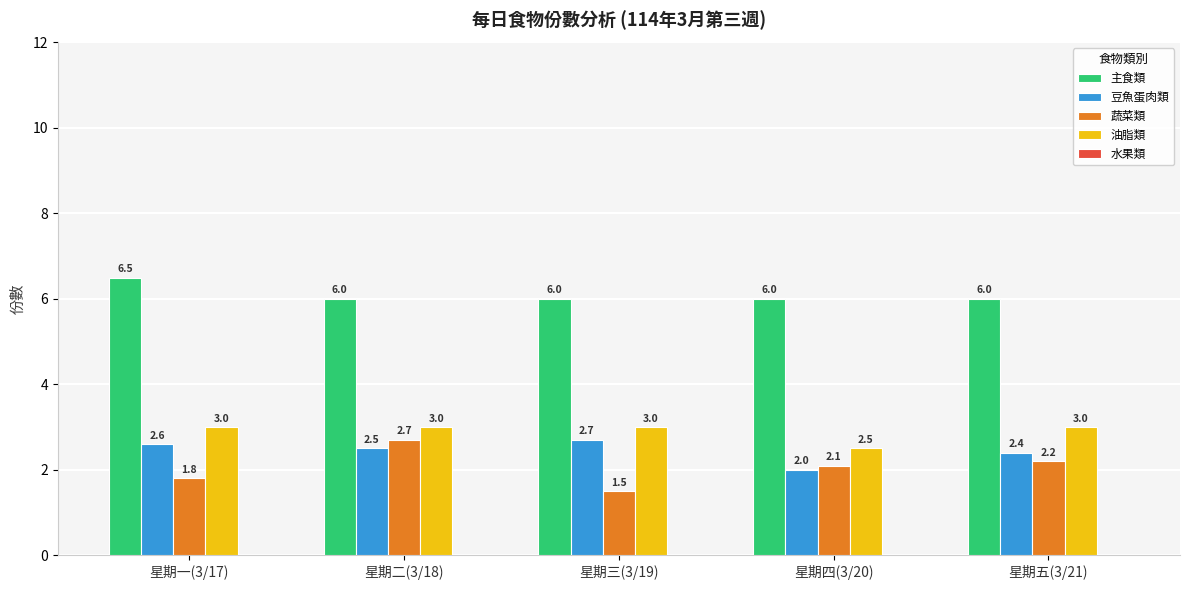

What is the approximate value of 蔬菜類 at 星期五(3/21)?

2.2